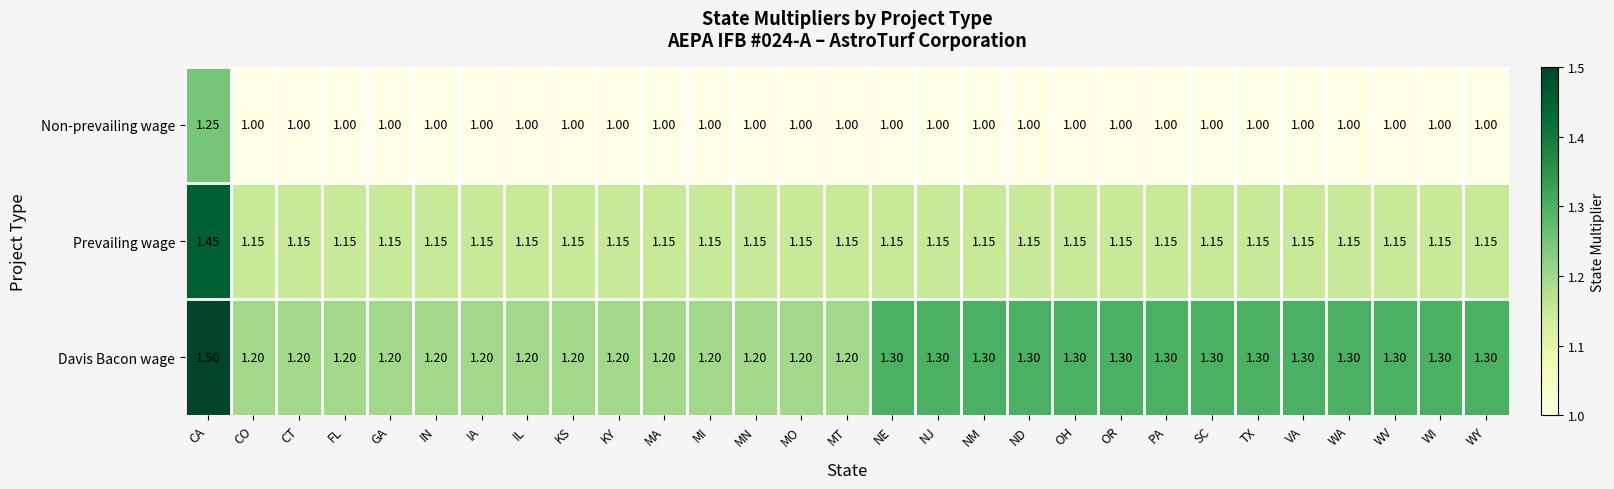

Which series has the widest spread of values?

Prevailing wage